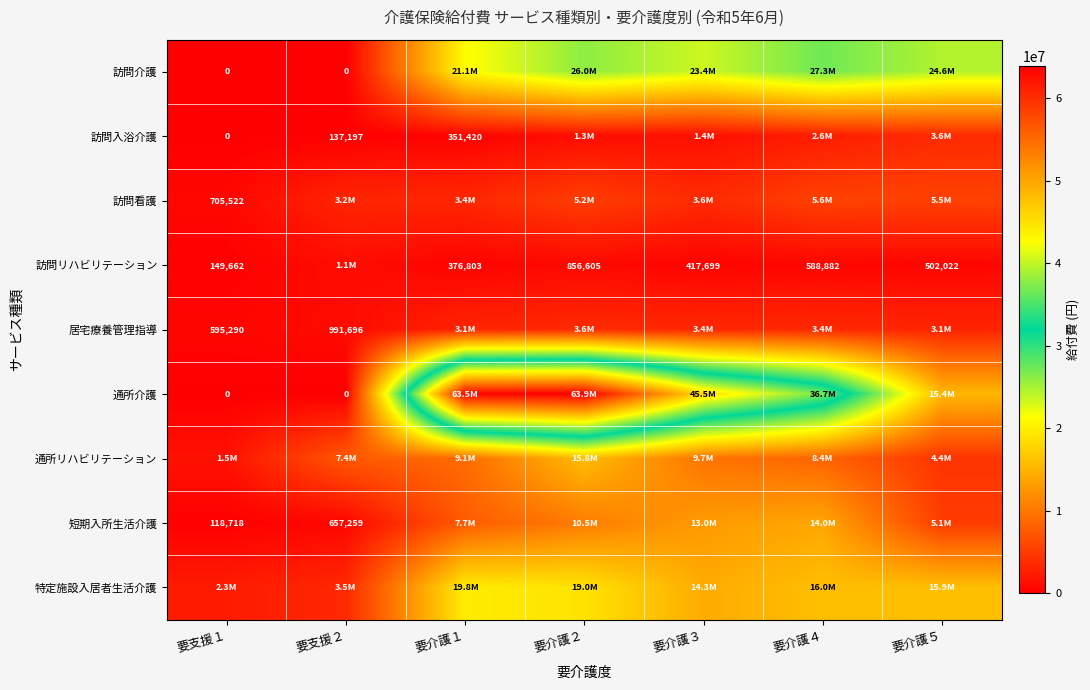

What is the maximum value shown in the chart?

63863958